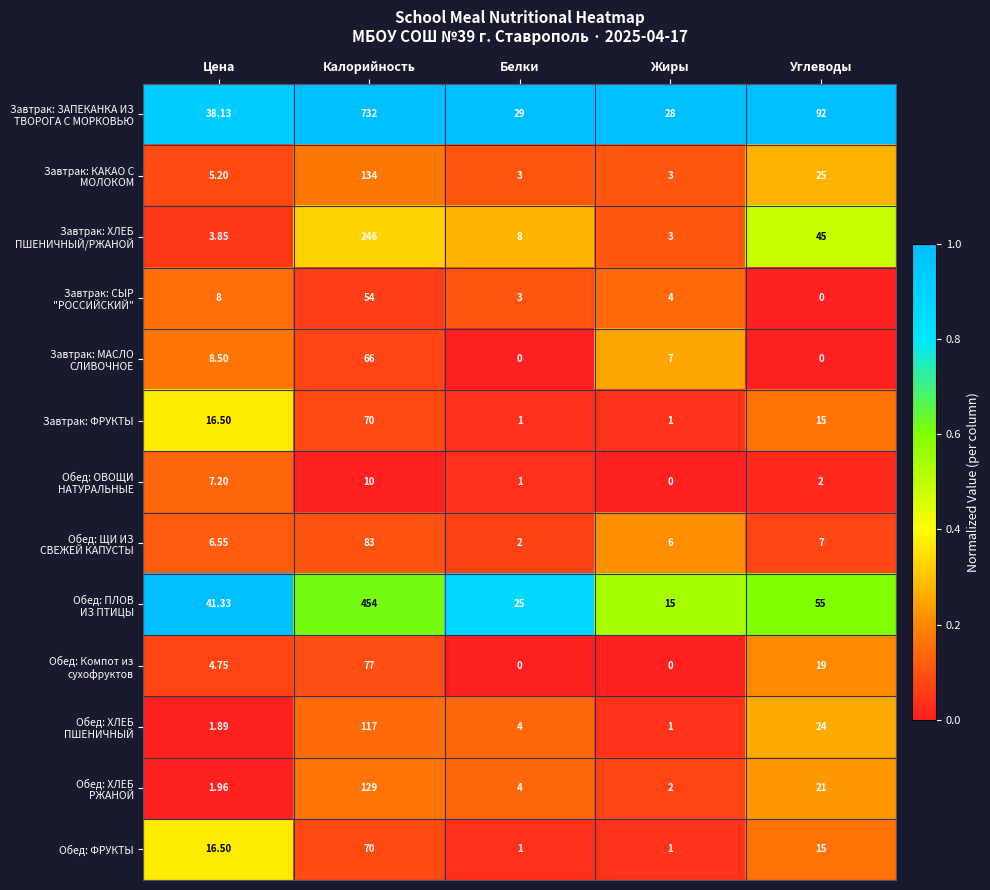

At which category is the sum across all series the highest?

Калорийность